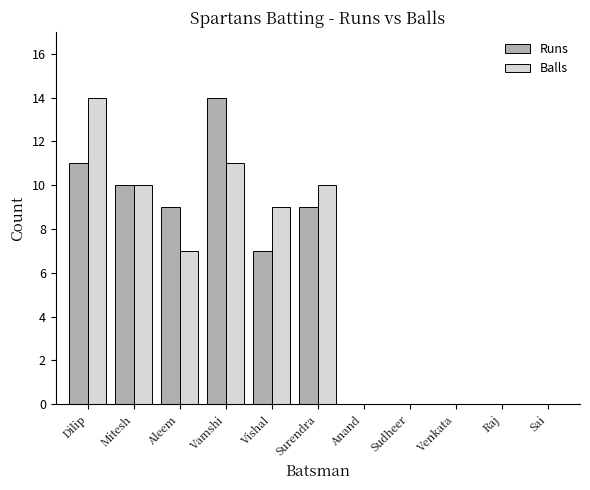

What is the total value across all series at Surendra?

19